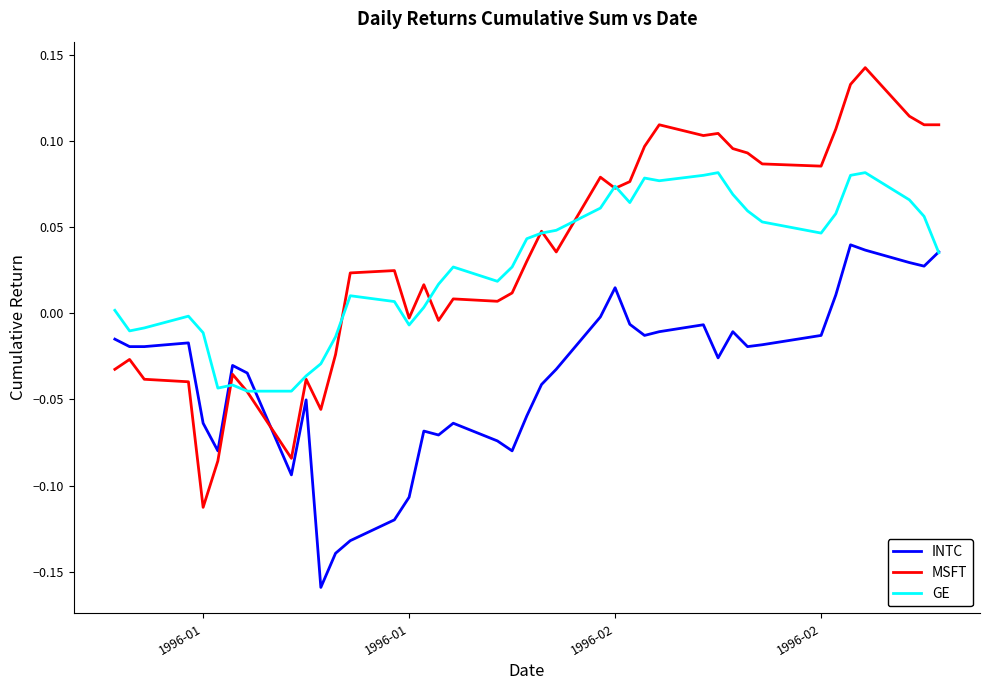

How many lines are shown in the chart?

3